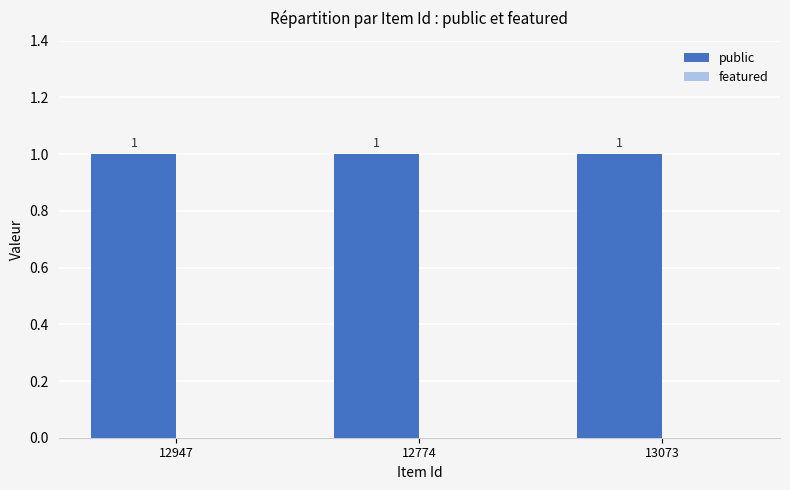

Between 12947 and 13073, which is larger?

12947